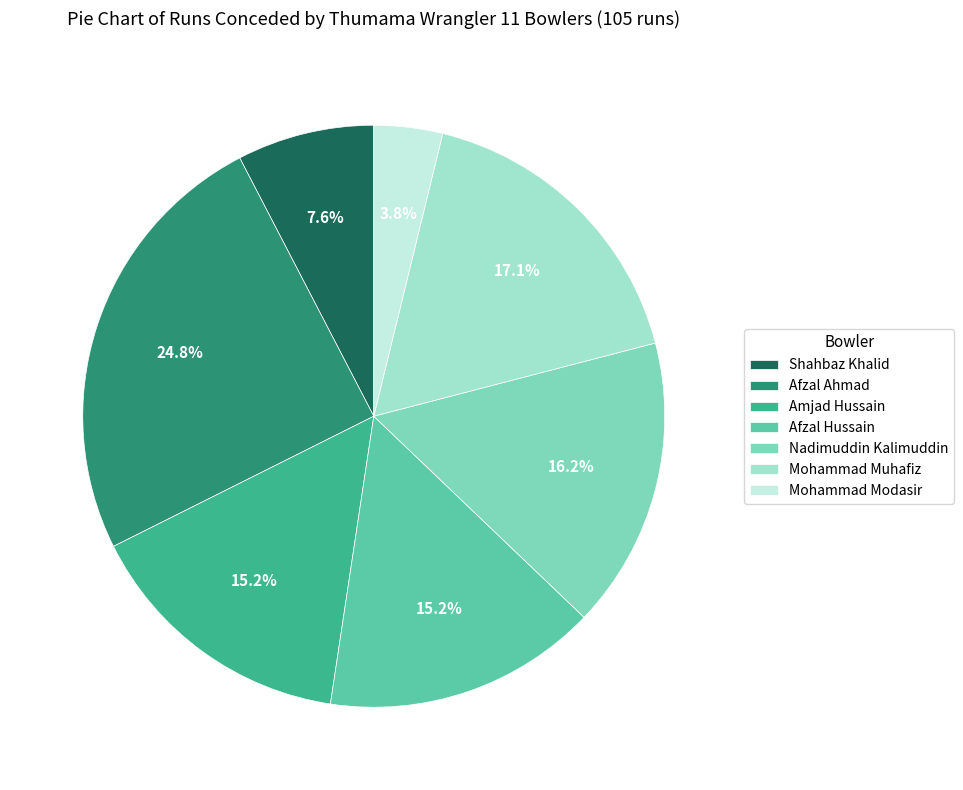

Is there any slice that represents more than half of the pie?

No